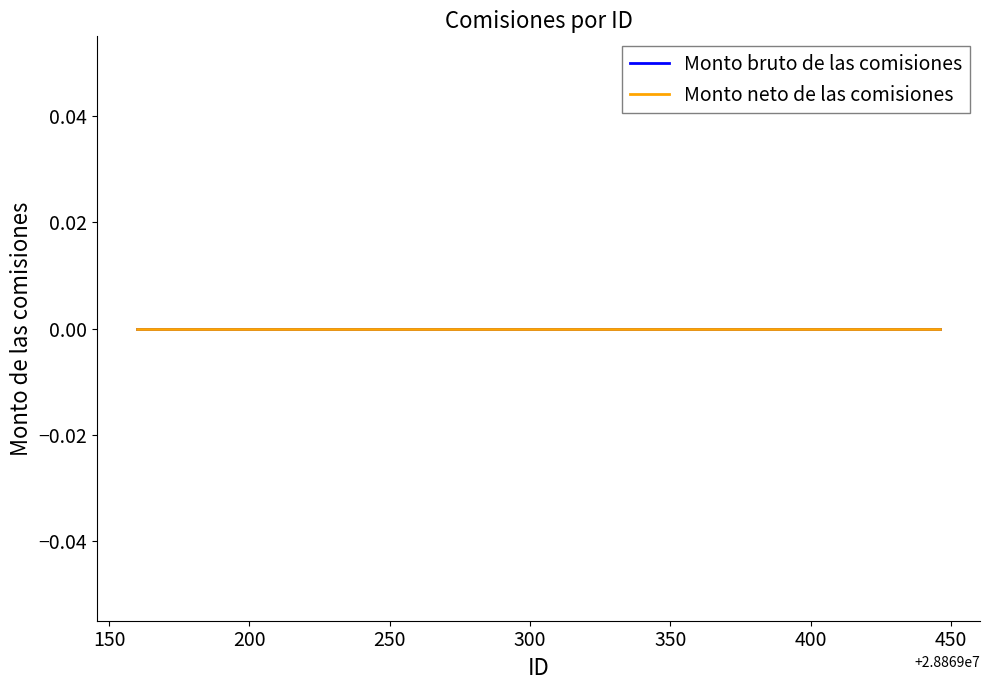

Does the chart display data point markers on the line(s)?

No